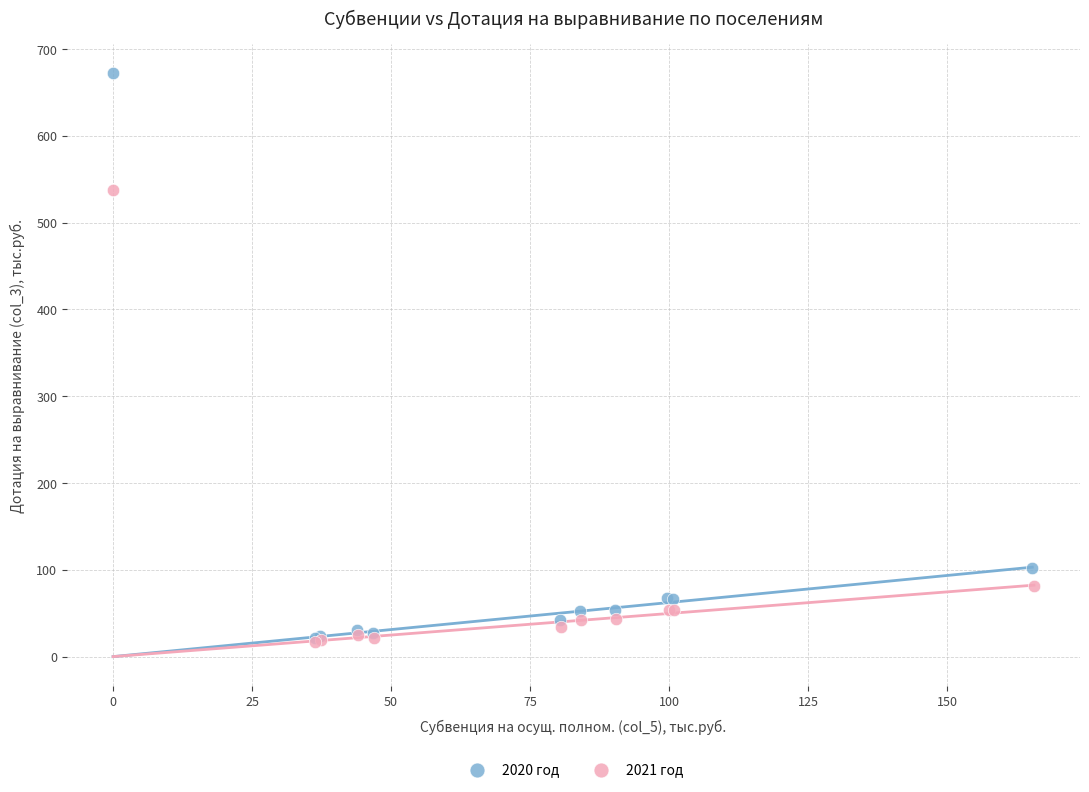

Which series has the widest spread of Y values?

2020 год